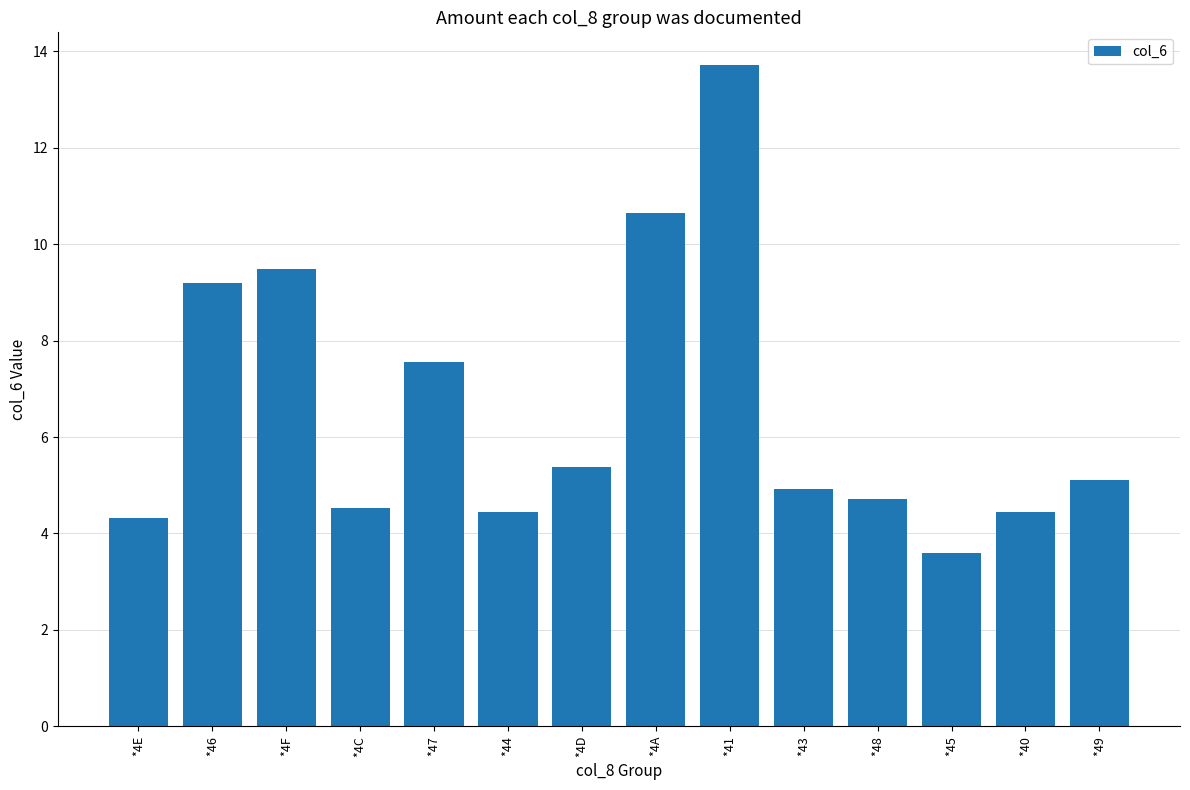

True or false: the data shows 1.3 at *4C.

False